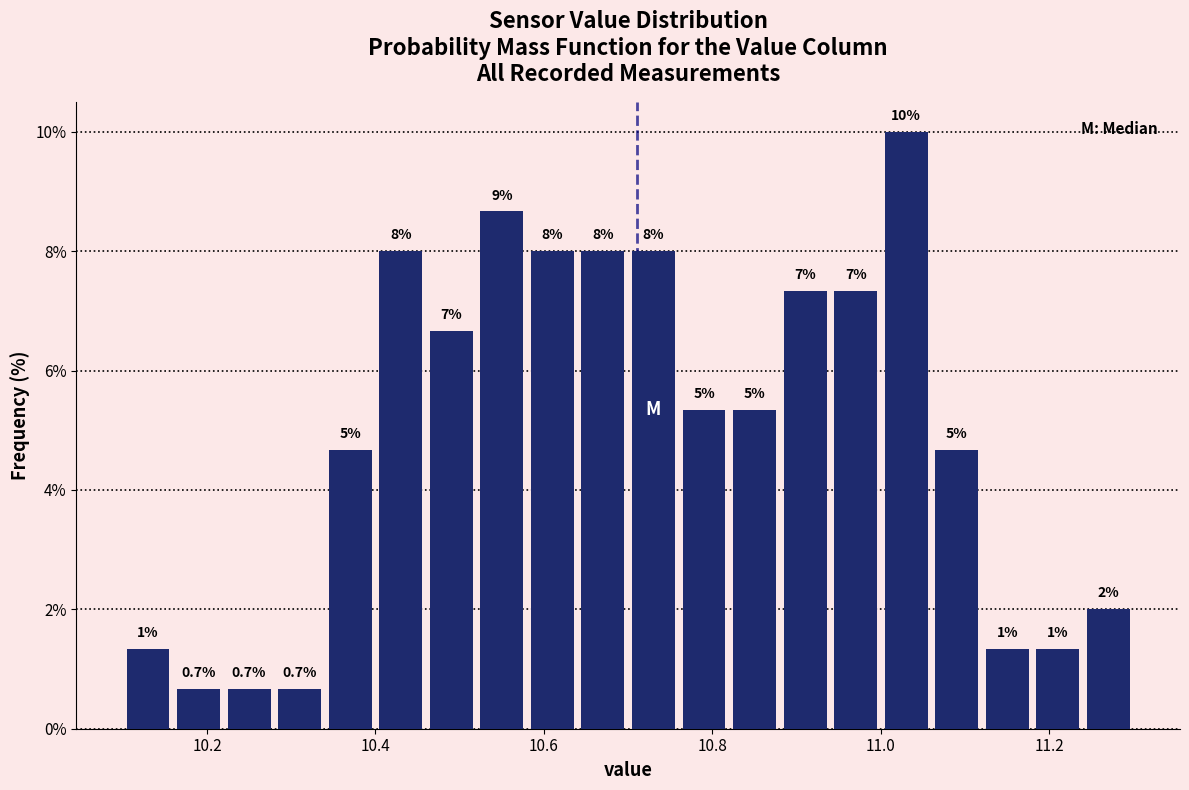

Around what value on the x-axis is the tallest bar? Give the approximate position of its centre, as read against the axis.

11.04